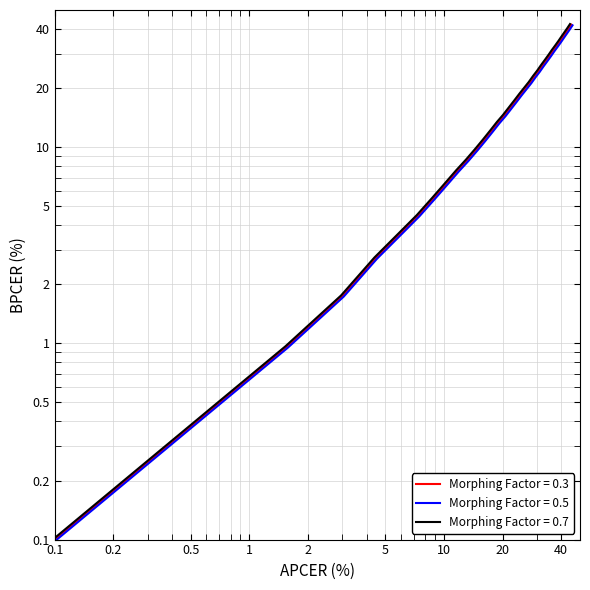

True or false: the data has more than 2 interior local peaks.

False